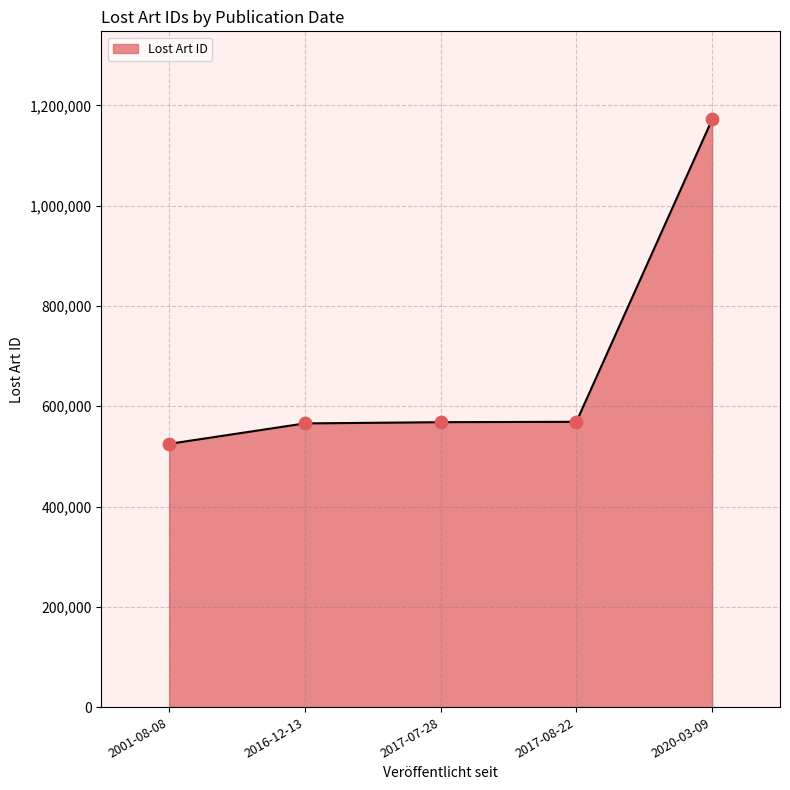

What is the ratio of the value at 2020-03-09 to the value at 2016-12-13?

2.1